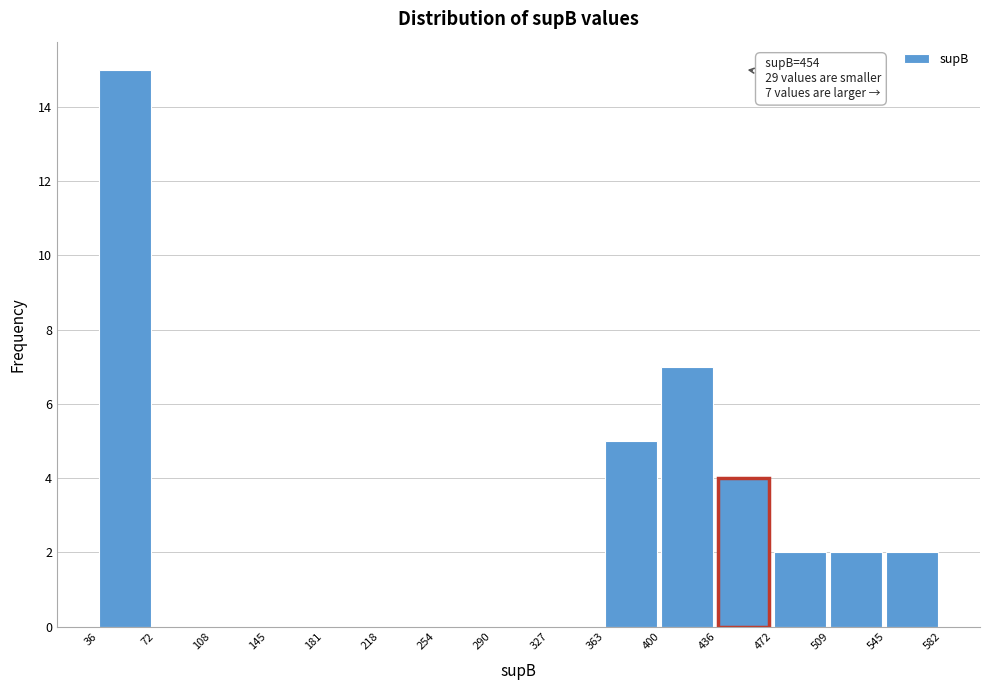

Which range on the x-axis has the tallest bar?

36 to 72